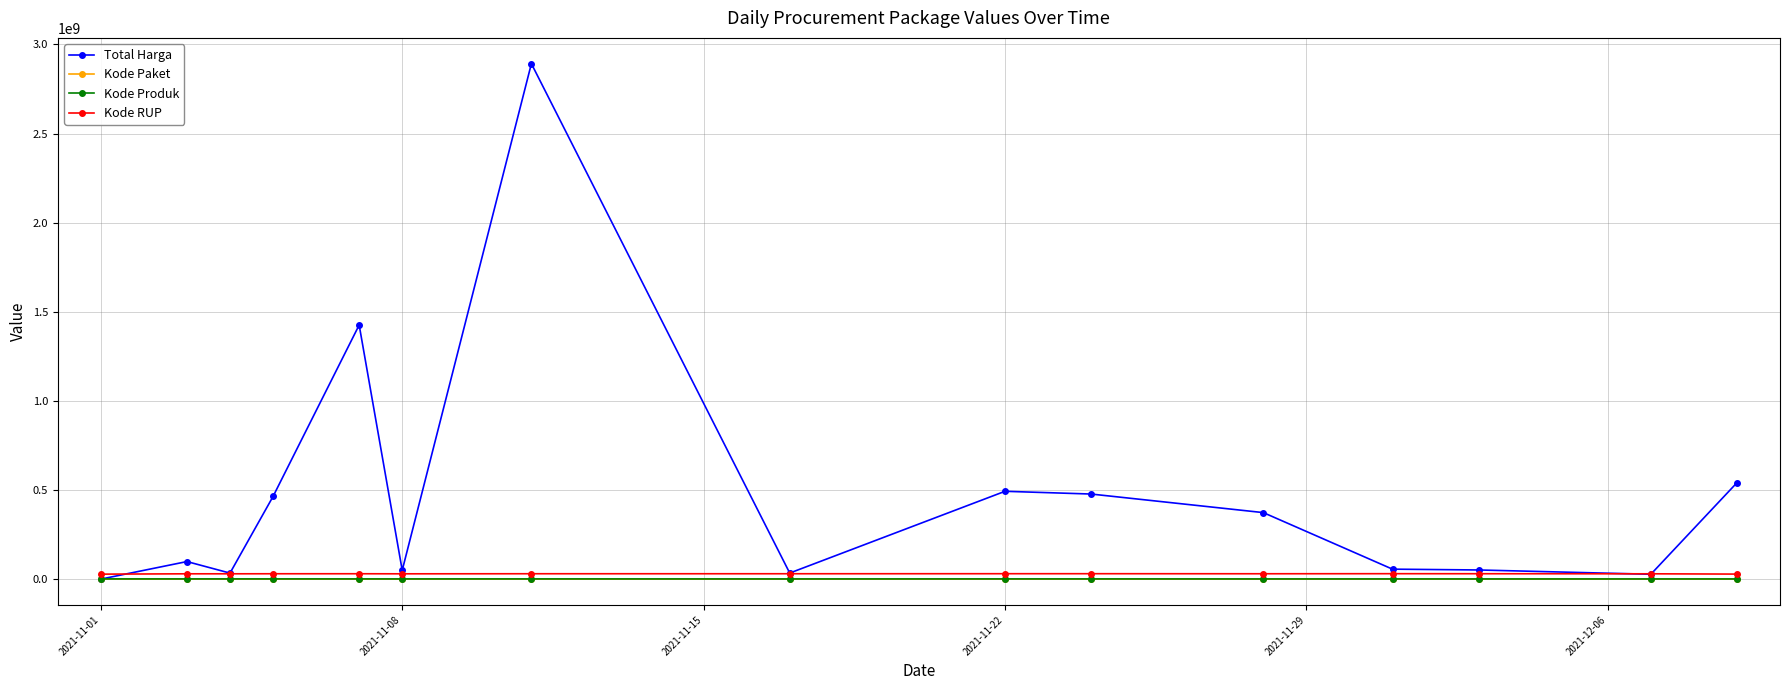

What is the maximum value shown in the chart?

2892122000